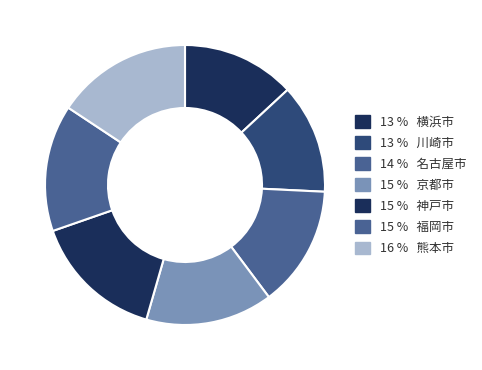

Which slice is the smallest?

川崎市